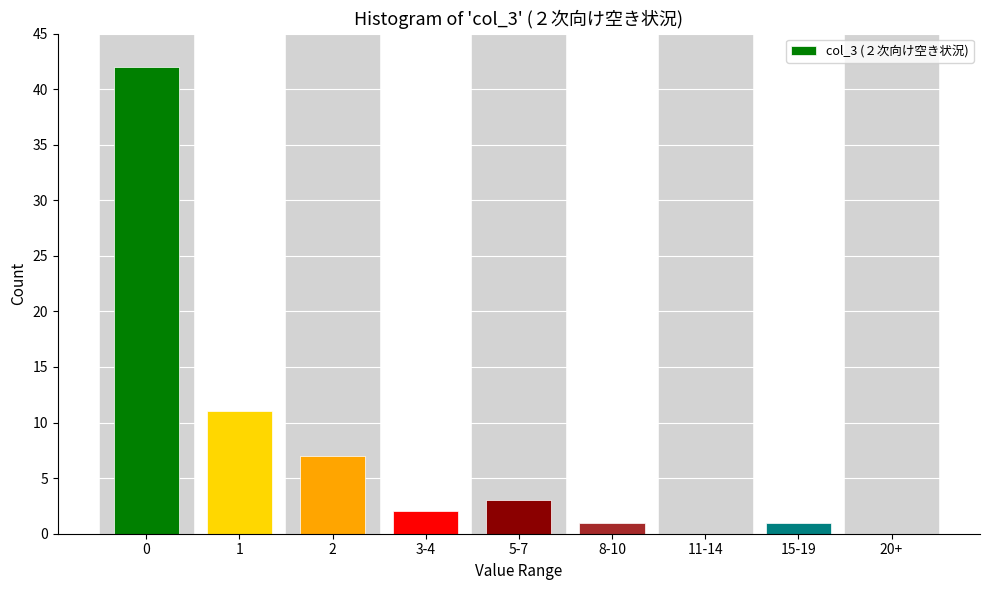

Reading right to left, transcribe all the data shown in this chart.

20+=0	15-19=1	11-14=0	8-10=1	5-7=3	3-4=2	2=7	1=11	0=42